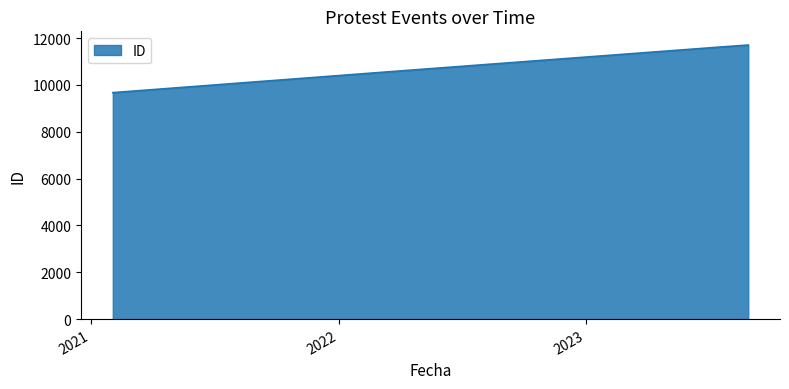

What is the sum of all values?

43628